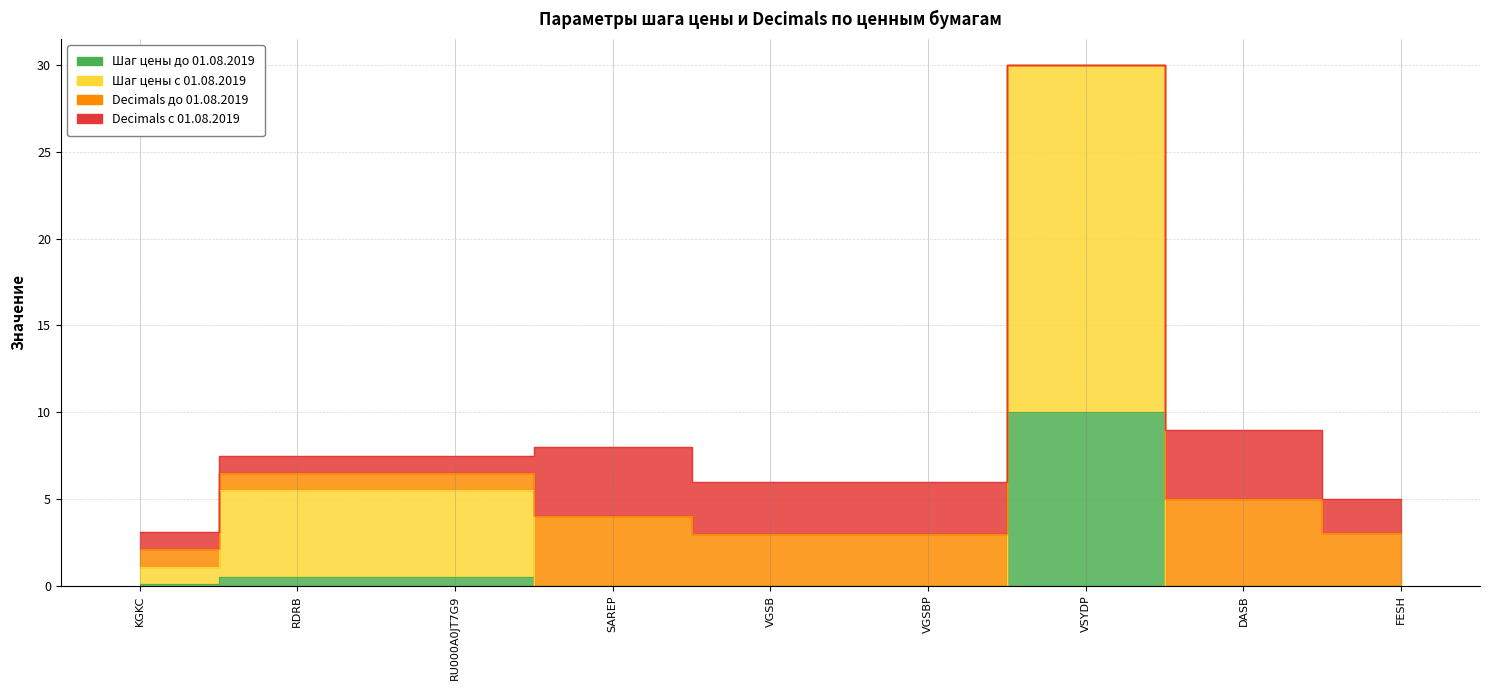

True or false: Шаг цены до 01.08.2019 and Шаг цены с 01.08.2019 cross at least once.

False